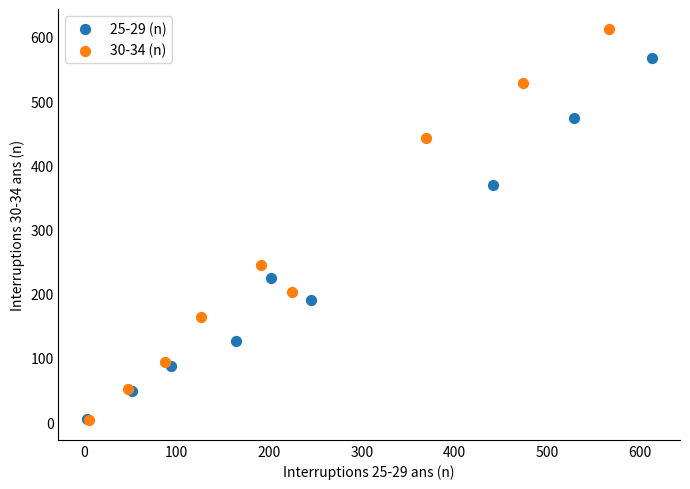

Which series has the widest spread of Y values?

30-34 (n)